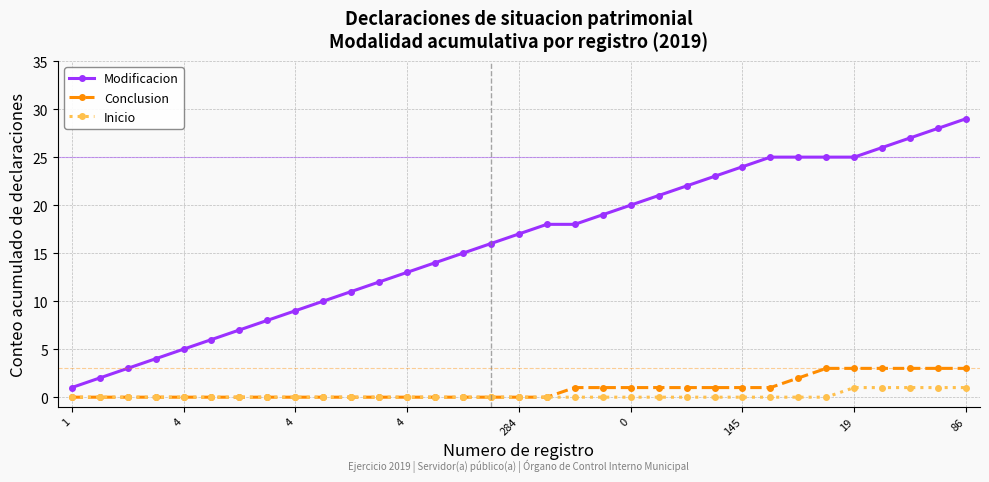

How many categories are shown in the chart?

33